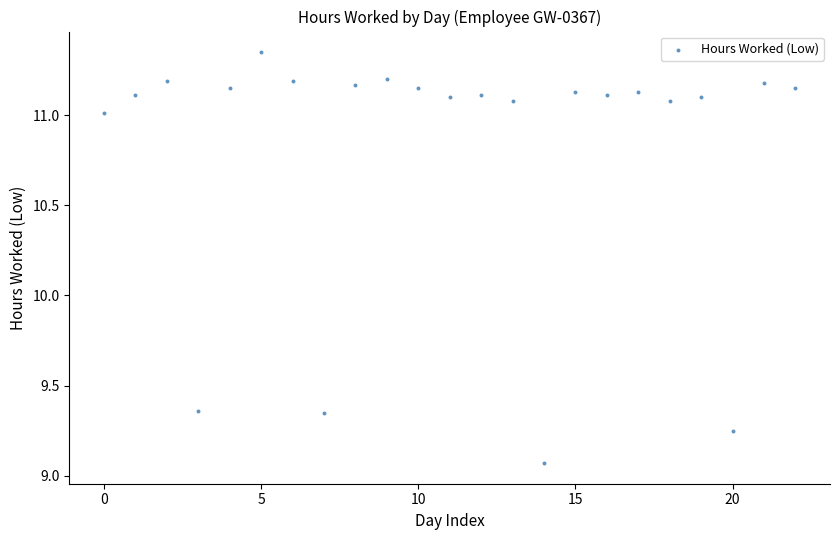

How many data points are displayed?

23